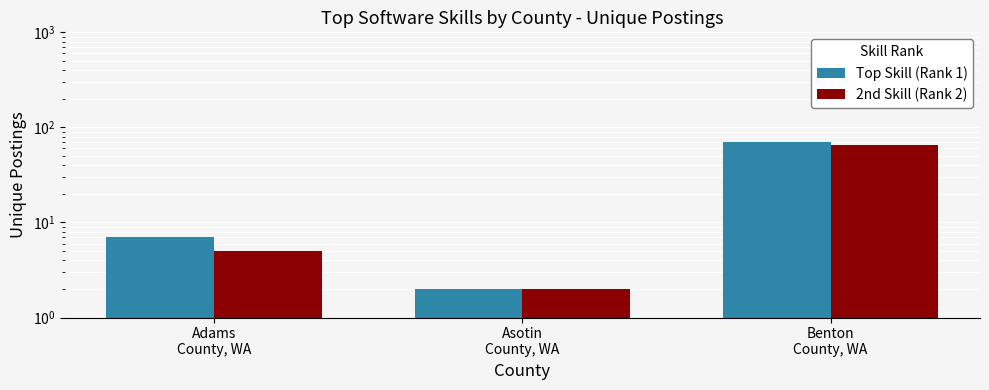

At which label does Top Skill (Rank 1) reach its minimum?

Asotin
County, WA